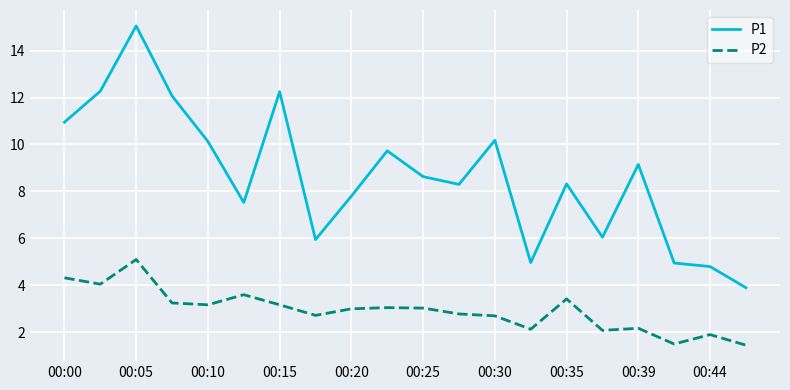

What is the highest value of the P2 series?

5.1